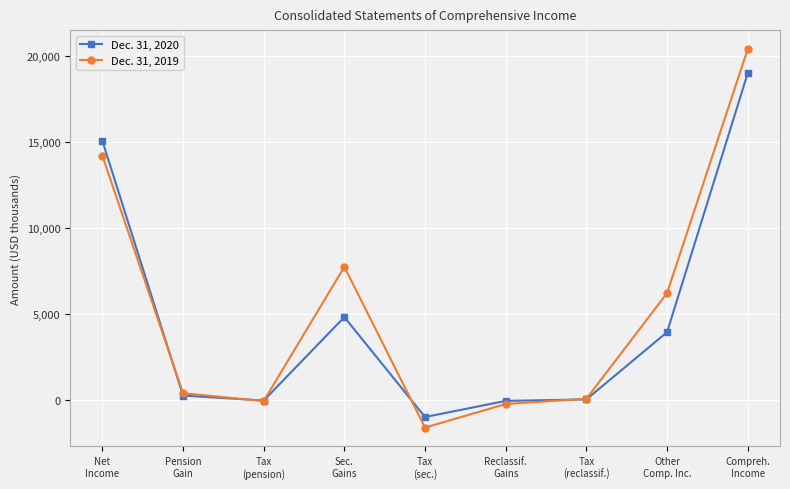

What value does the Dec. 31, 2019 series have at Compreh.
Income, to the nearest 100?

20400